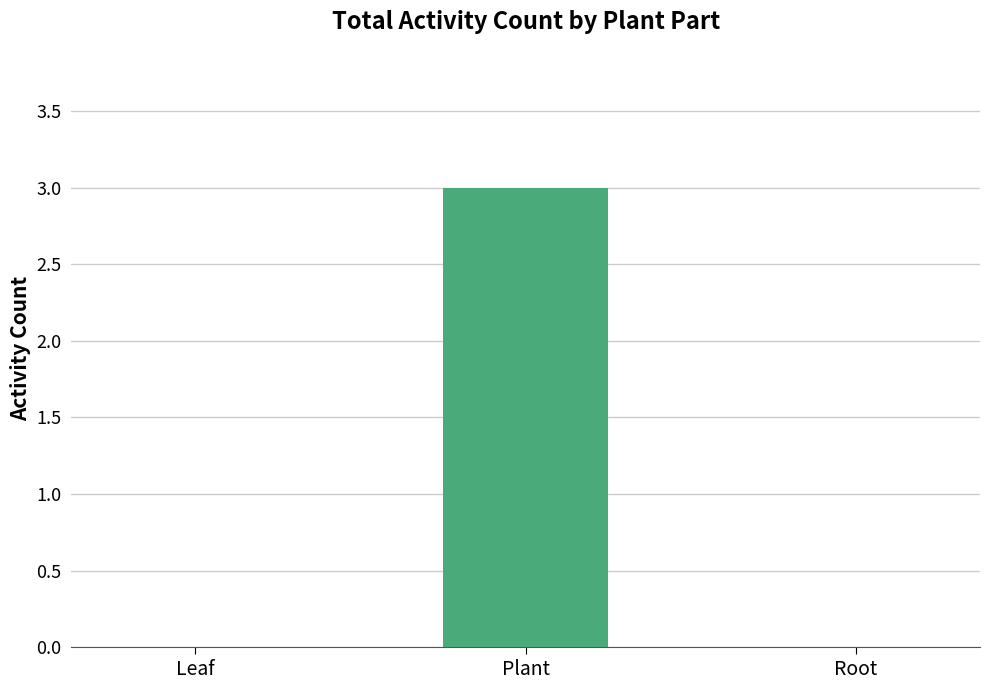

What is the sum of all values?

3